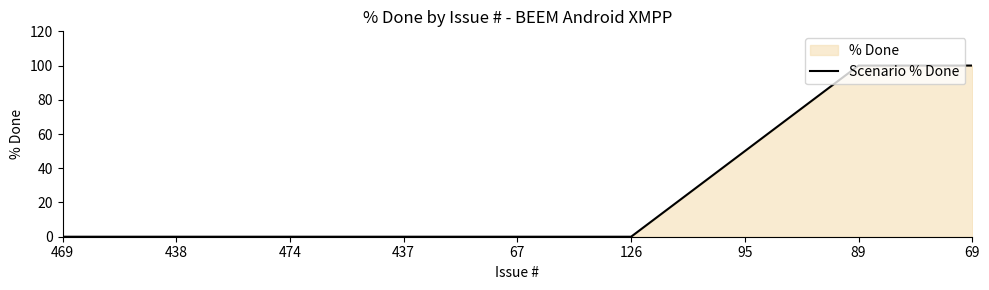

Which category has the lowest value across all series?

469